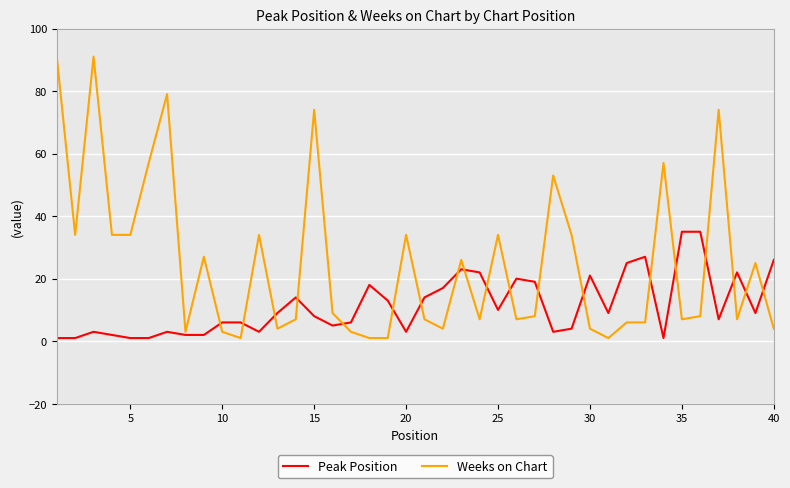

True or false: Peak Position and Weeks on Chart cross at least once.

True